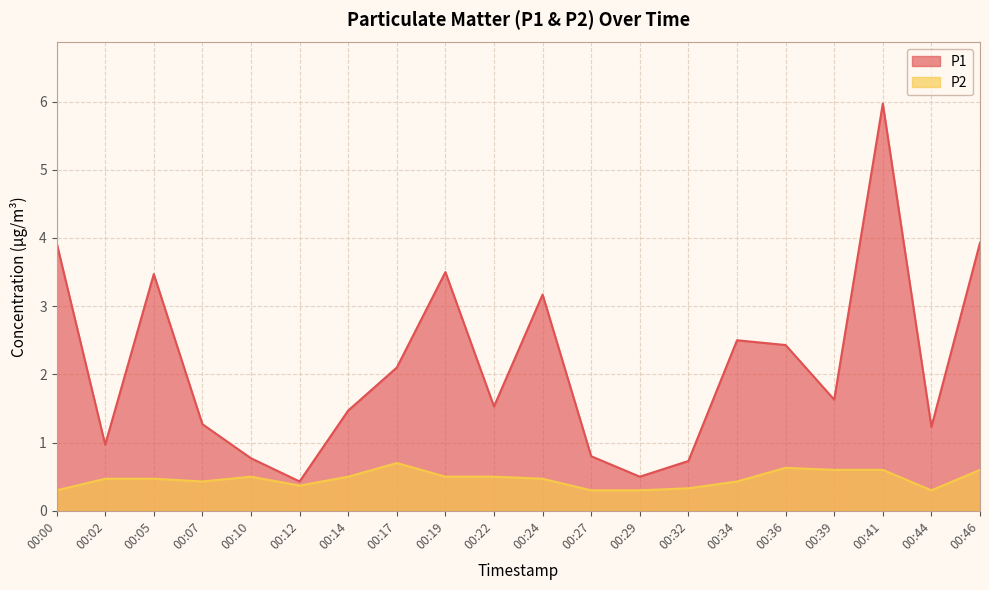

Which label corresponds to the smallest value in the chart?

00:00